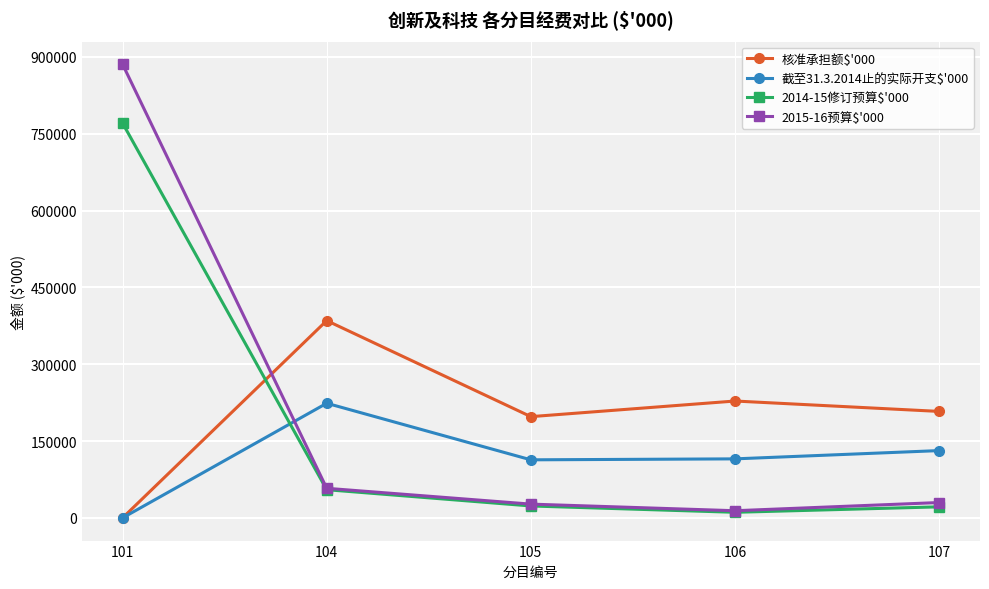

Which series has the widest spread of values?

2015-16预算$'000